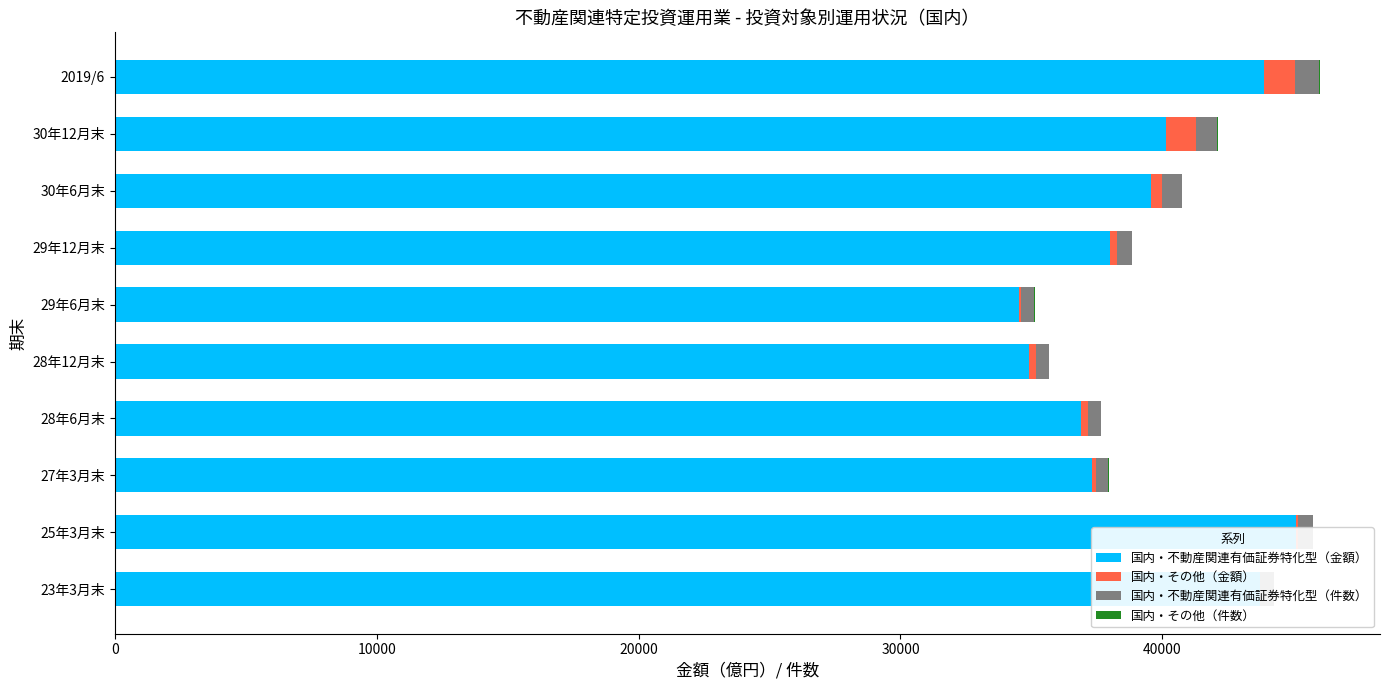

How many bars are there in each group?

4